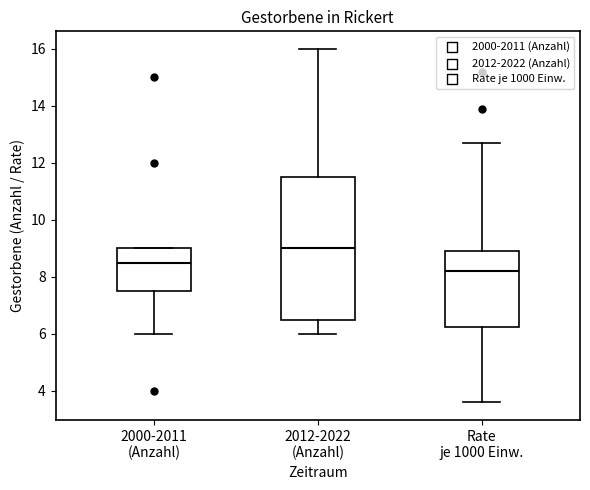

Which box's median line is the highest?

2012-2022 (Anzahl)